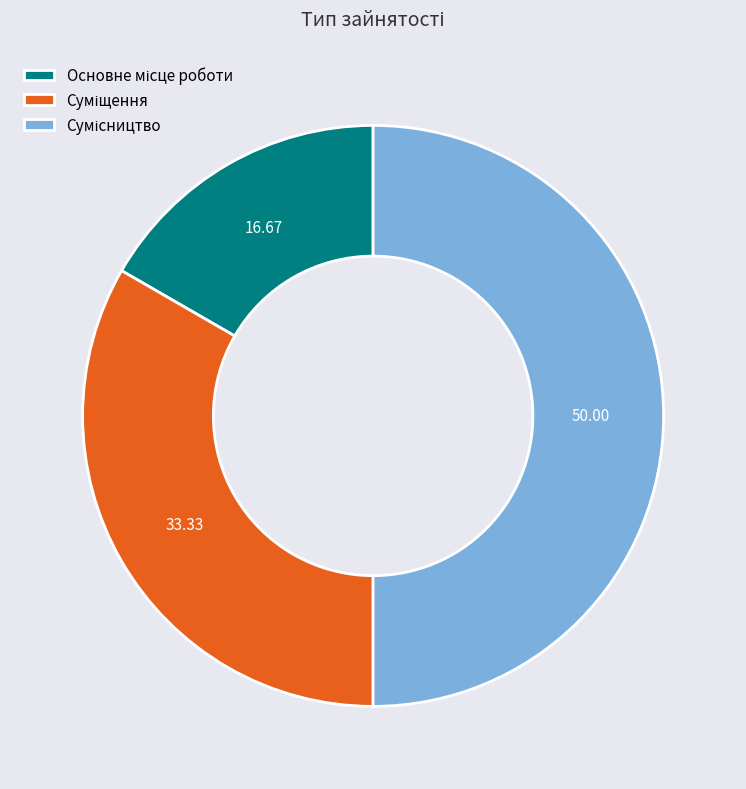

To the nearest percent, what is the difference between the Суміщення and Сумісництво slice percentages?

17%